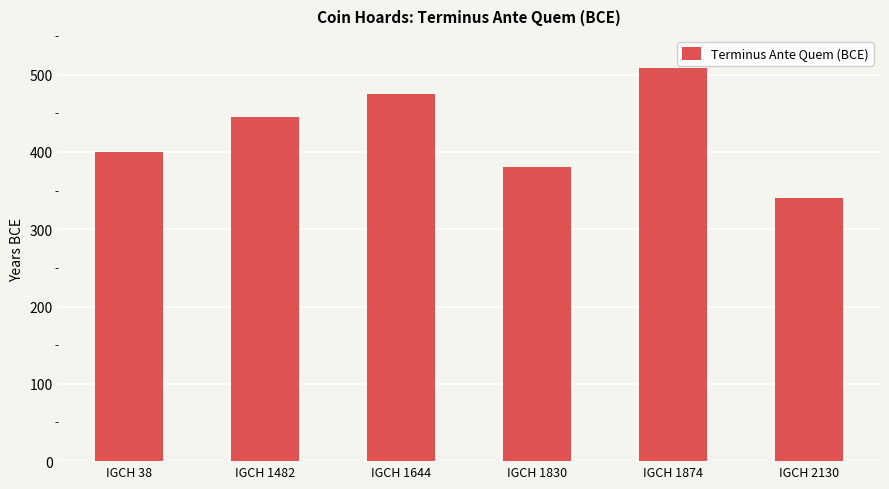

Rank the categories by value from lowest to highest.

IGCH 2130, IGCH 1830, IGCH 38, IGCH 1482, IGCH 1644, IGCH 1874